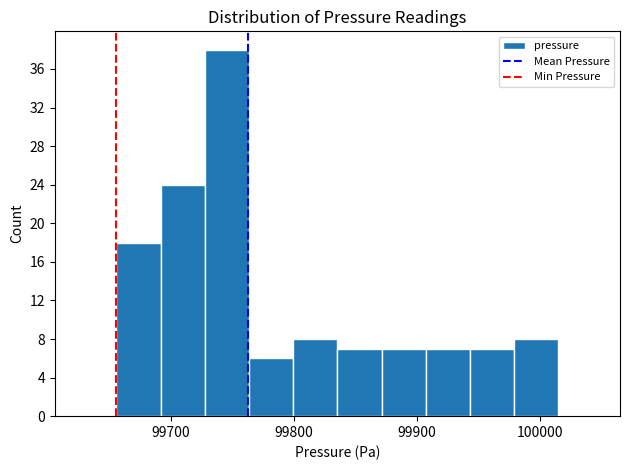

Read against the x-axis, roughly where is the centre of the tallest bar?

99750